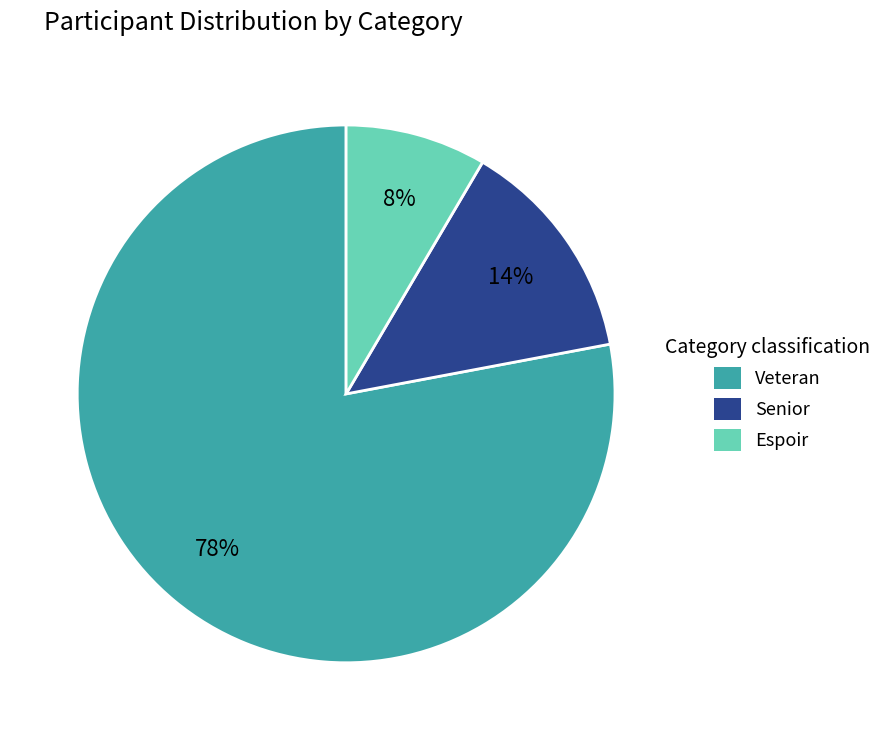

What is the largest slice in the pie chart?

Veteran